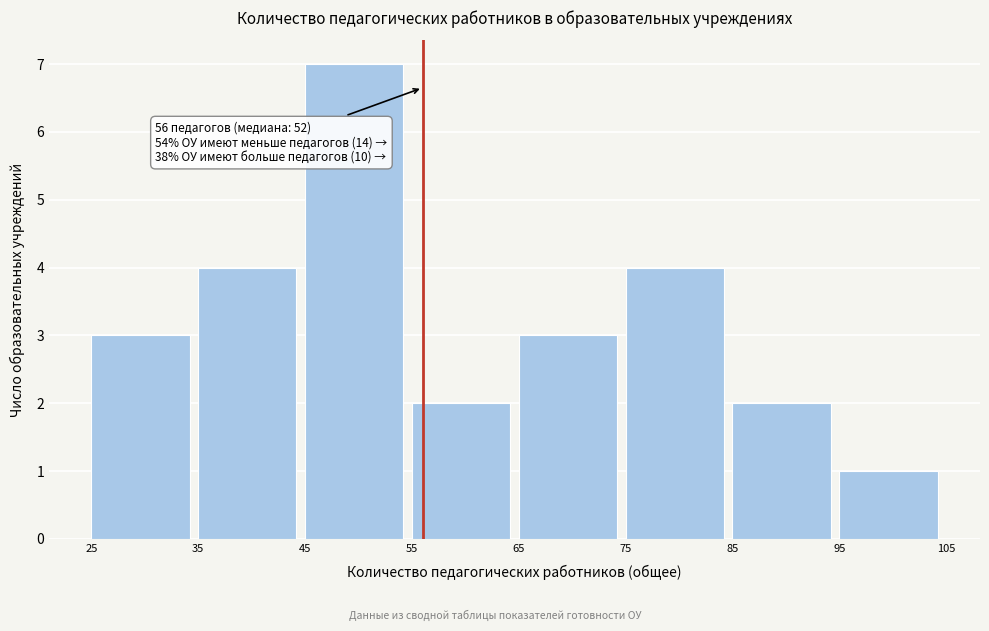

Which range on the x-axis has the tallest bar?

45 to 55